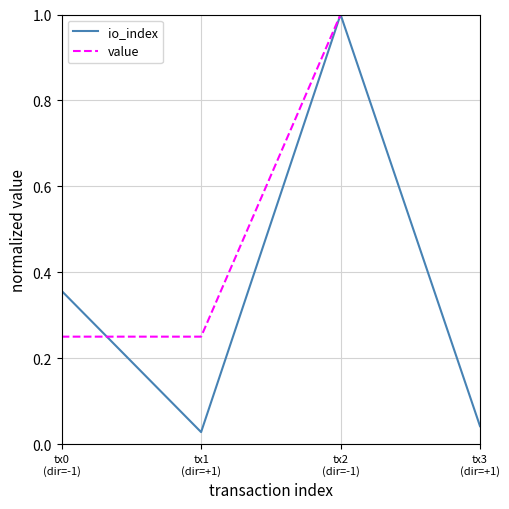

Which series has the largest total across all categories?

value